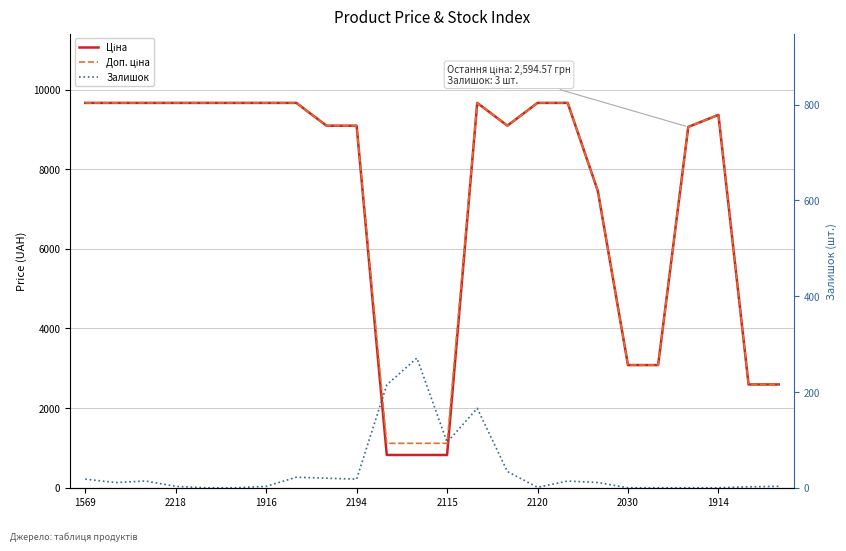

What is the average value of the Залишок series?

38.4